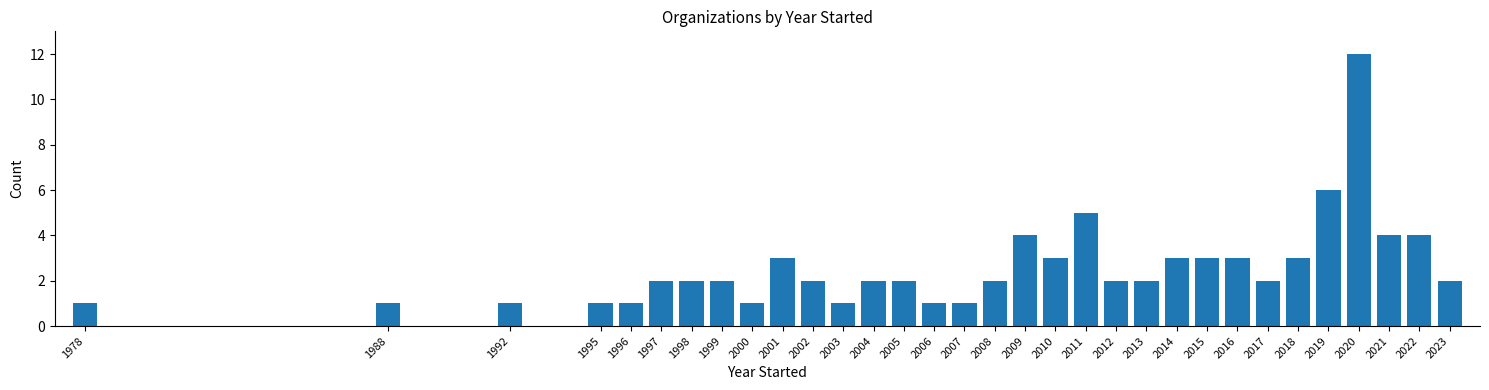

What is the ratio of the value at 1999 to the value at 2003?

2.0